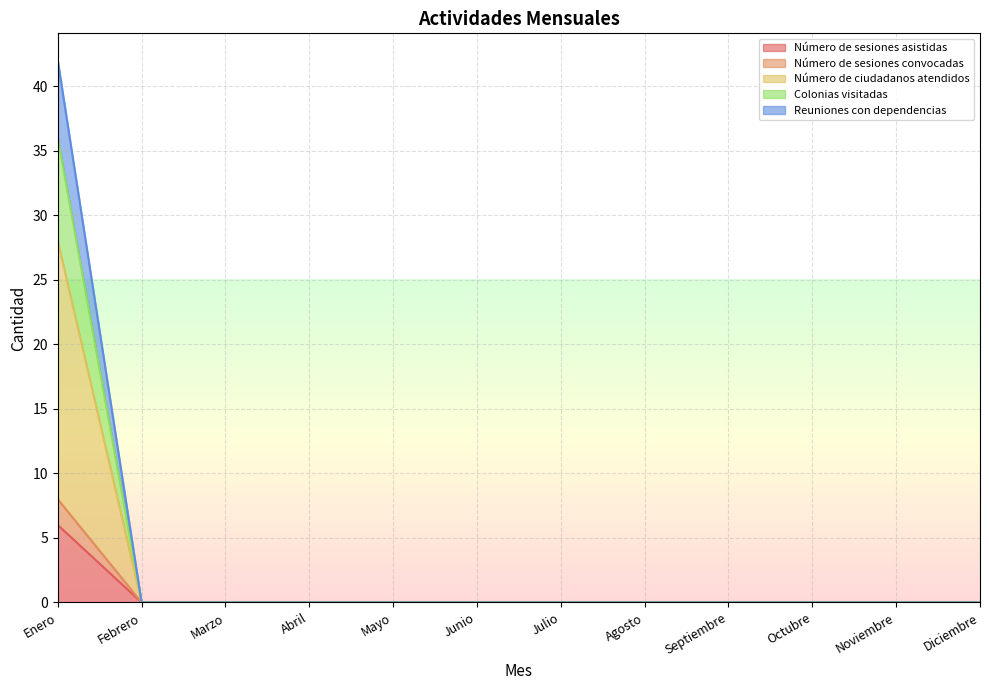

Does the chart have visible grid lines?

Yes